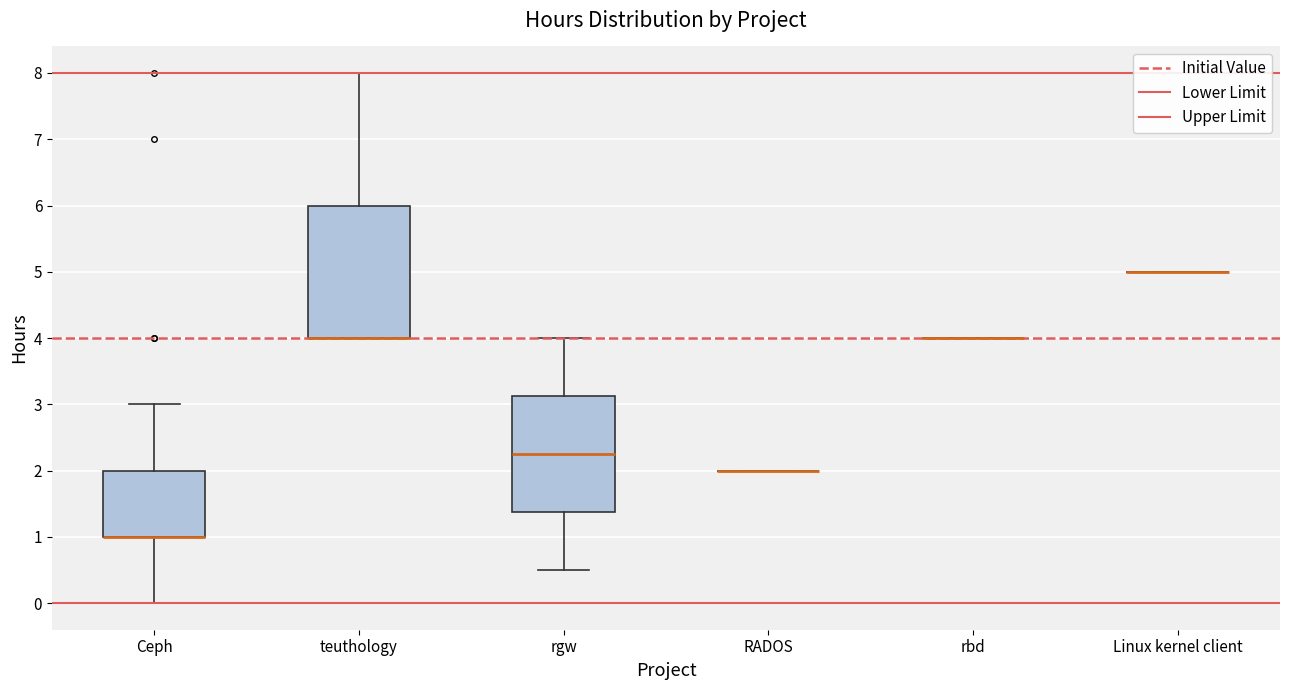

Reading left to right, read every box against the y-axis: the position of its median line, the range the box covers, and the ends of its whiskers. The values are not printed on the chart, so give them approximately, as read against the axis.

Ceph: median 1.0 (drawn on the box's lower edge), box 1.0 to 2.0, whiskers 0.0 to 3.0
teuthology: median 4.0 (drawn on the box's lower edge), box 4.0 to 6.0, whiskers 4.0 to 8.0
rgw: median 2.3, box 1.4 to 3.1, whiskers 0.5 to 4.0
RADOS: box collapsed to a line at 2.0, whiskers 2.0 to 2.0
rbd: box collapsed to a line at 4.0, whiskers 4.0 to 4.0
Linux kernel client: box collapsed to a line at 5.0, whiskers 5.0 to 5.0